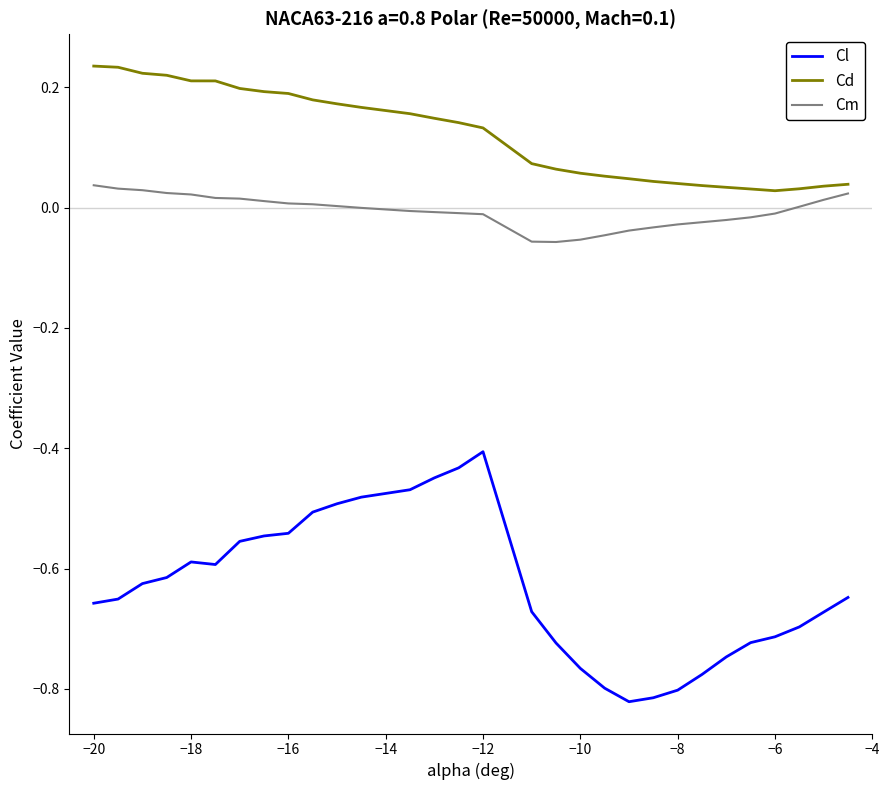

List the series in order of their overall mean, highest first.

Cd, Cm, Cl